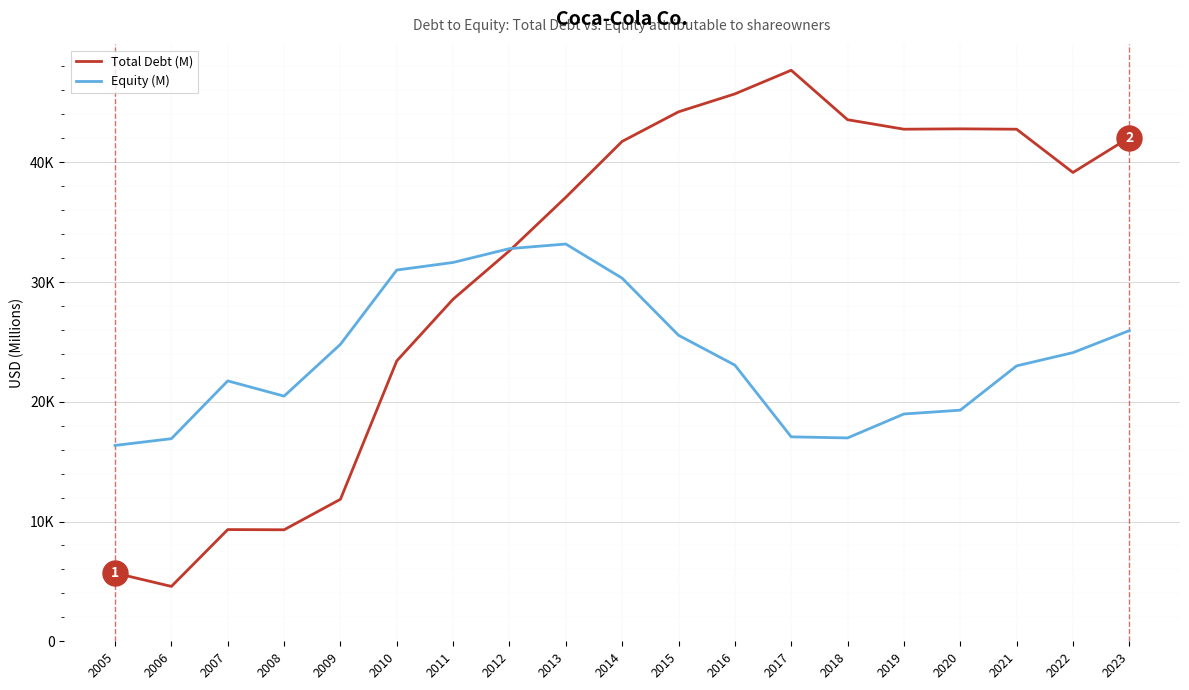

Which series has the largest range (max minus min)?

Total Debt (M)